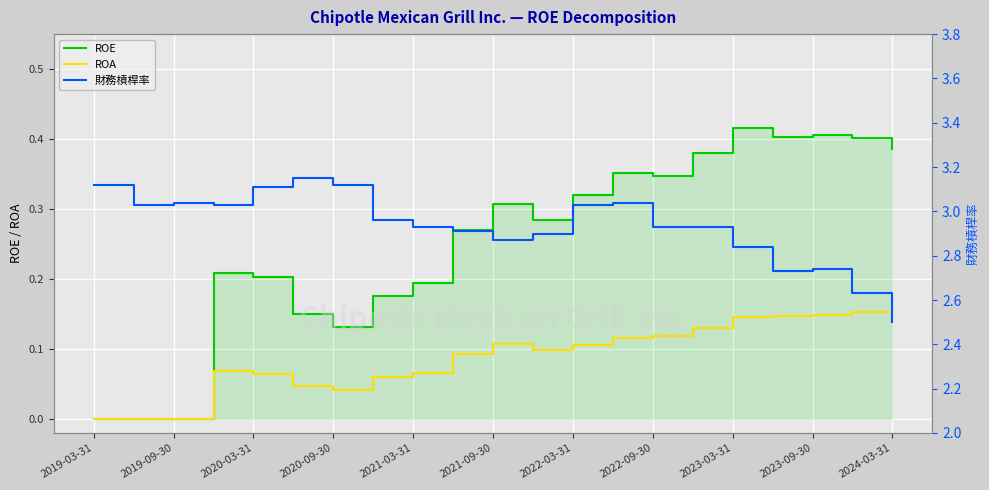

True or false: ROE has a value of 0.5 at 2021-09-30.

False